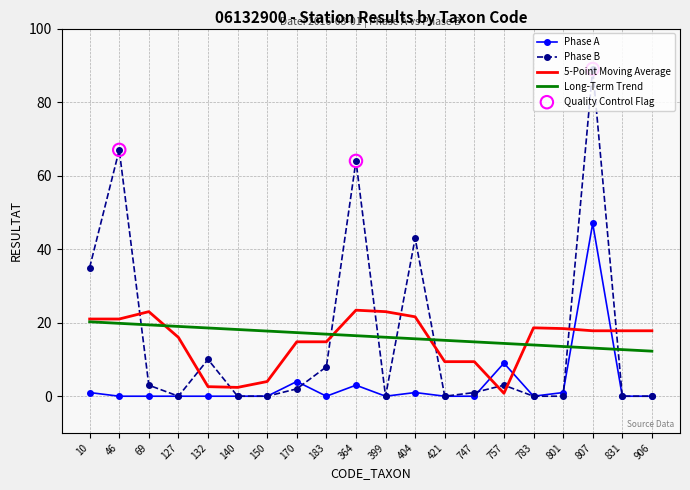

At how many categories does at least one series exceed 20?

7